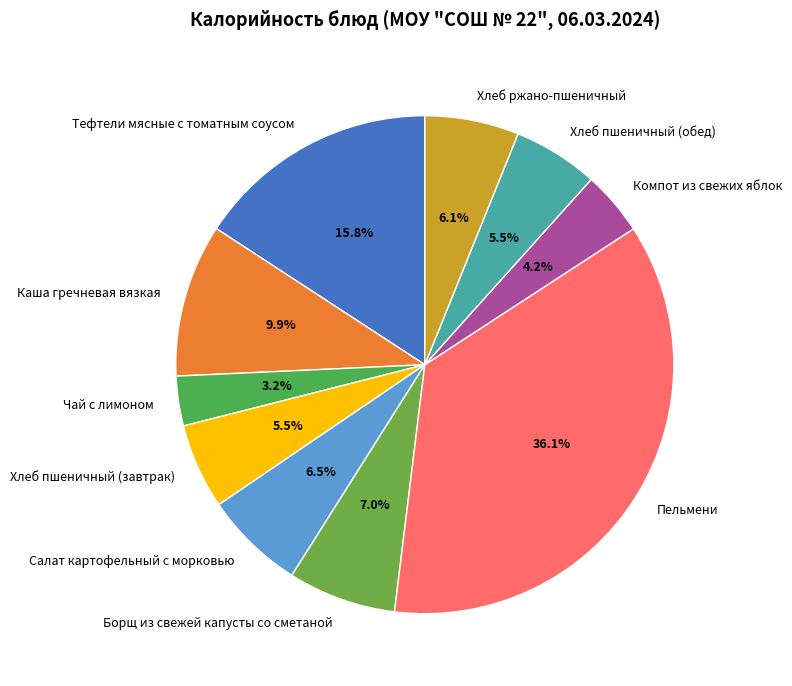

Does any single category account for the majority?

No